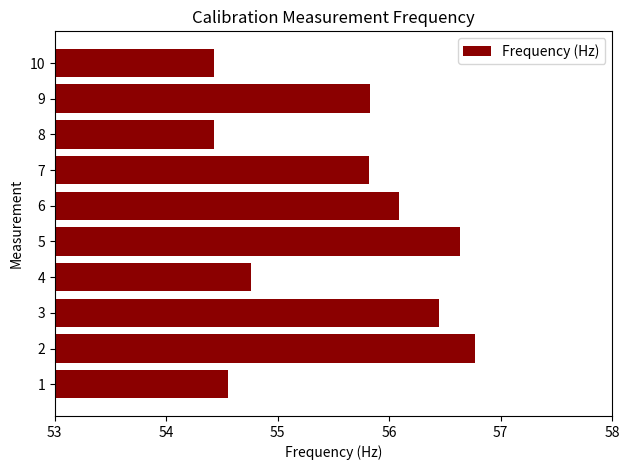

True or false: the data shows 54.8 at 4.

True